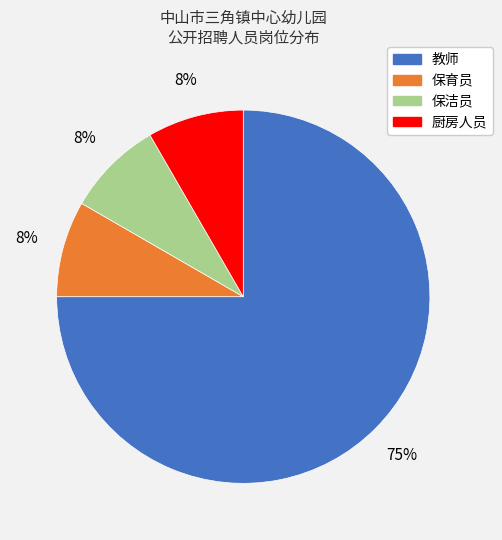

What percentage is the 保洁员 slice, to the nearest percent?

8%